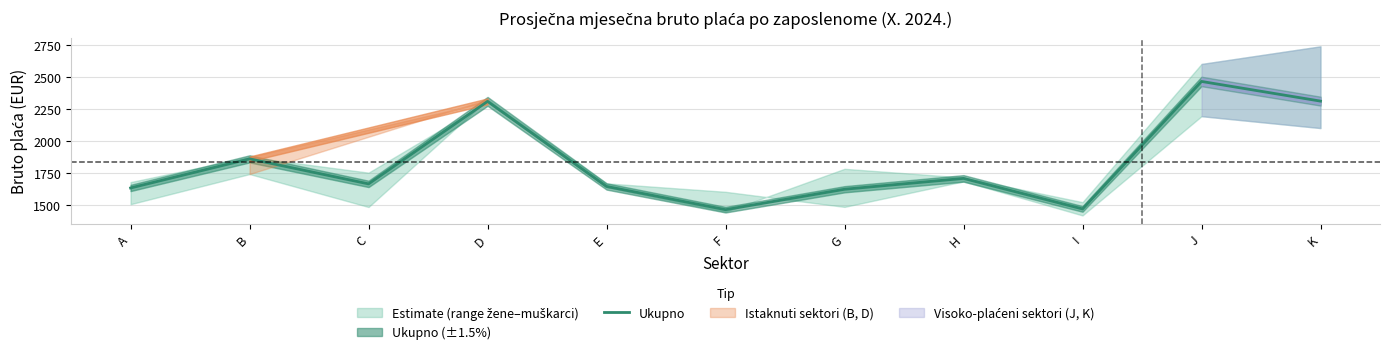

What is the sum of the values at I and K?

3782